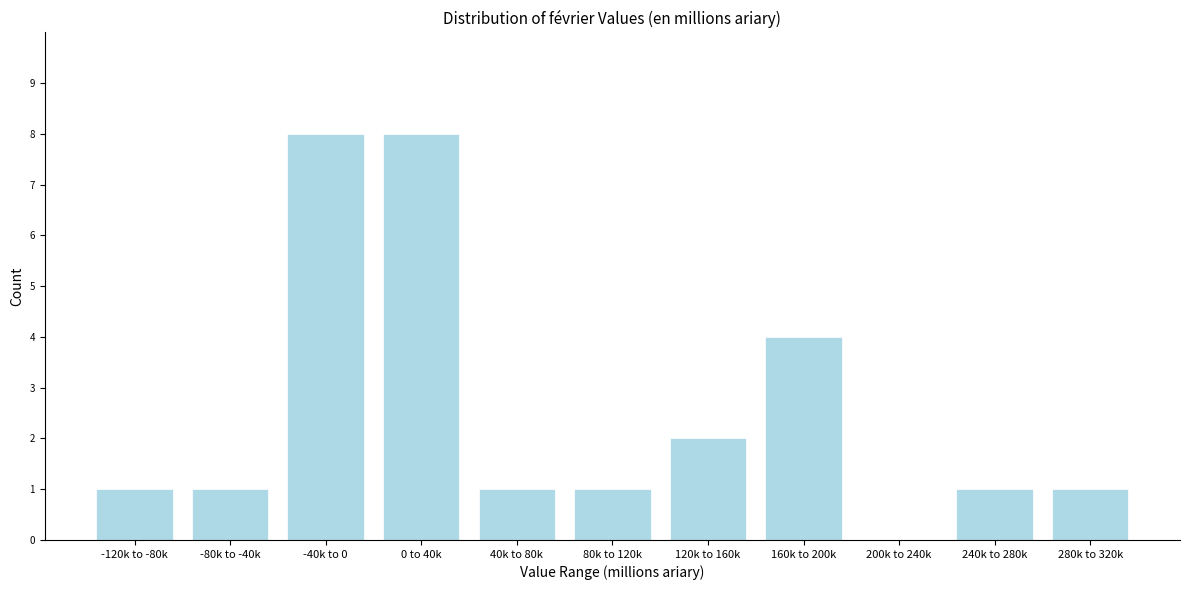

Reading left to right, extract all data points from this chart.

-120k to -80k=1	-80k to -40k=1	-40k to 0=8	0 to 40k=8	40k to 80k=1	80k to 120k=1	120k to 160k=2	160k to 200k=4	200k to 240k=0	240k to 280k=1	280k to 320k=1